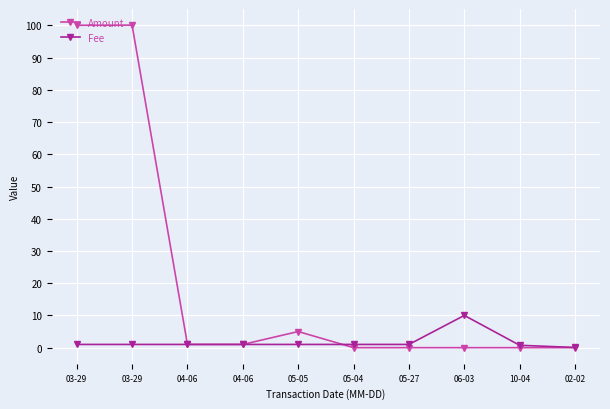

How many data points does each series have?

10